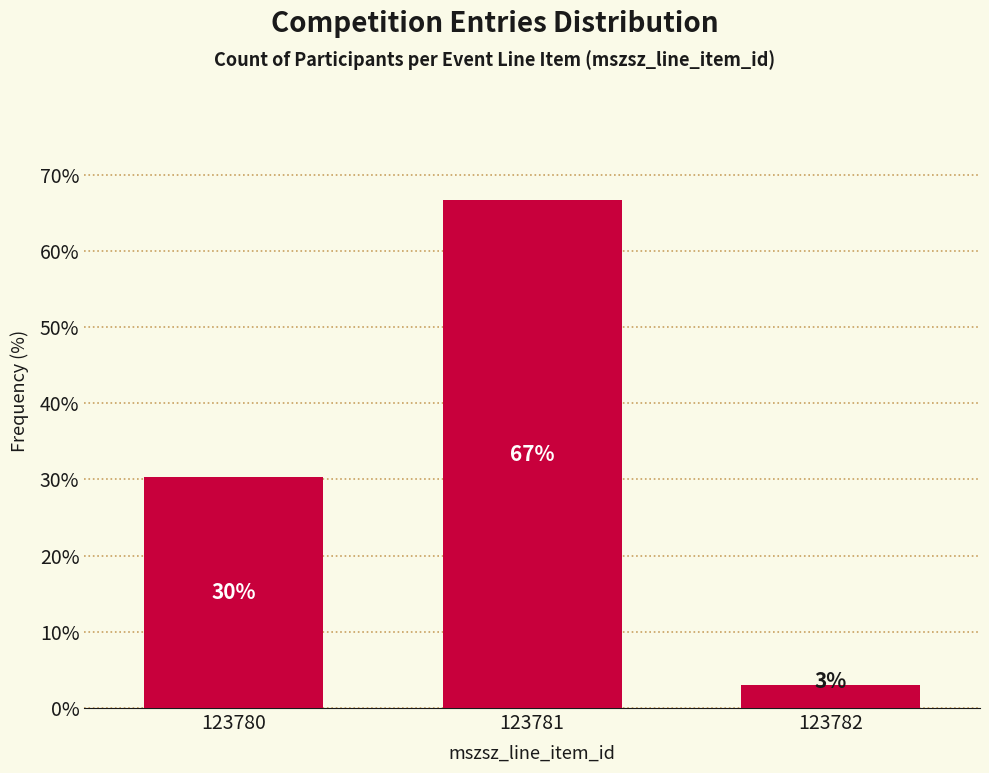

What is the value of the 1st bar from the left?

30.3